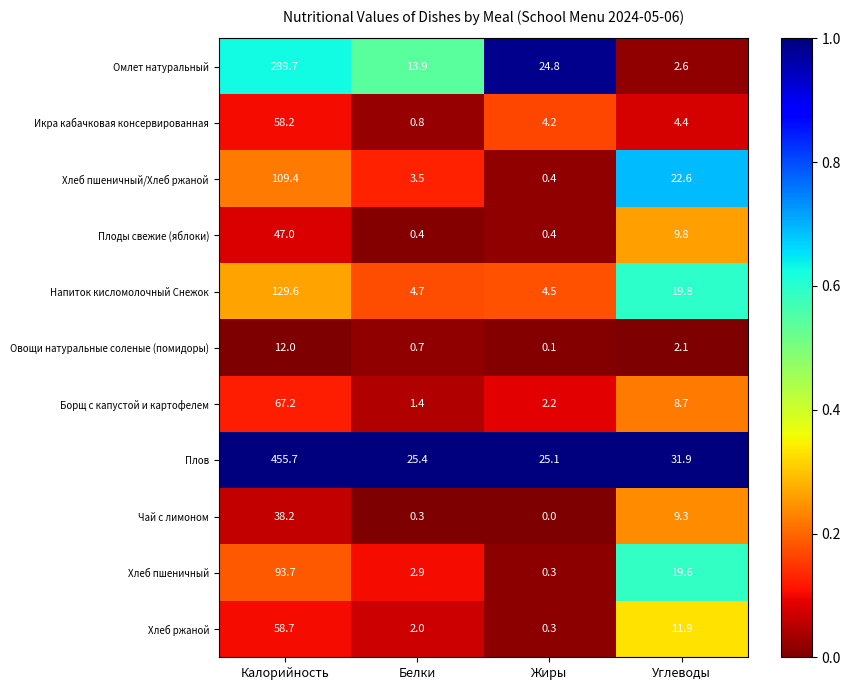

What is the sum of all Чай с лимоном values?

47.8